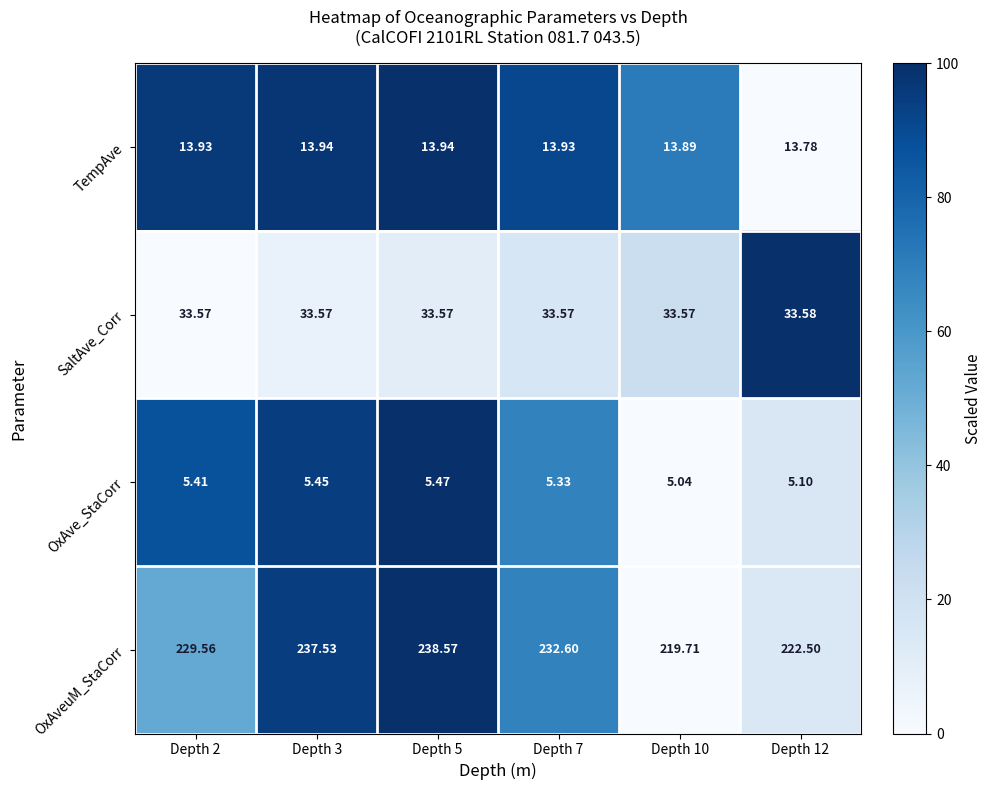

At how many categories does at least one series exceed 62?

6